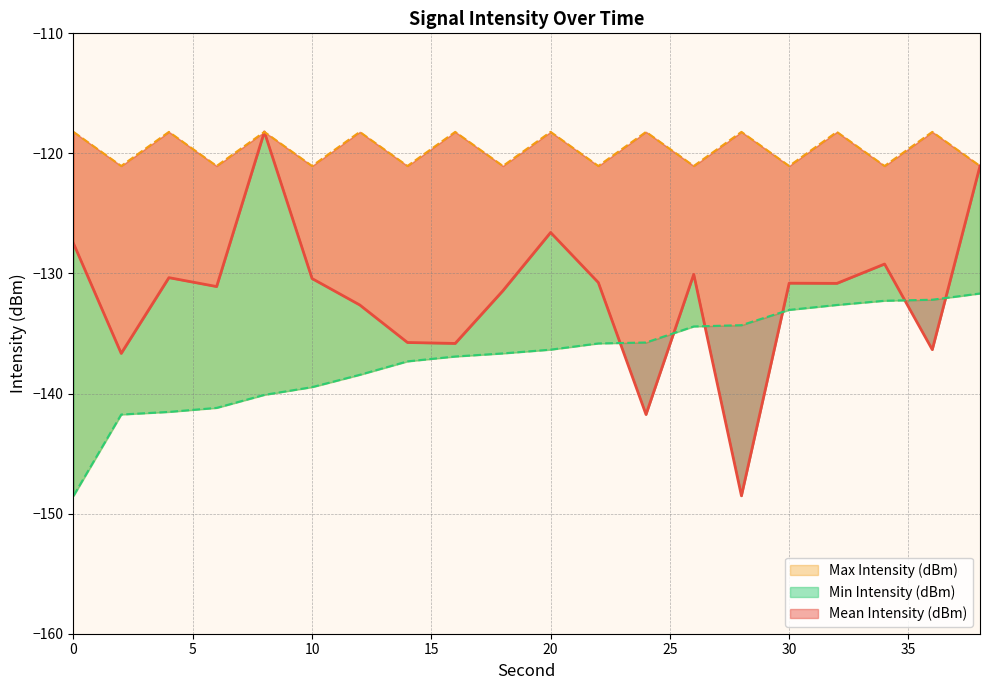

Between 18 and 10, which is larger?

10